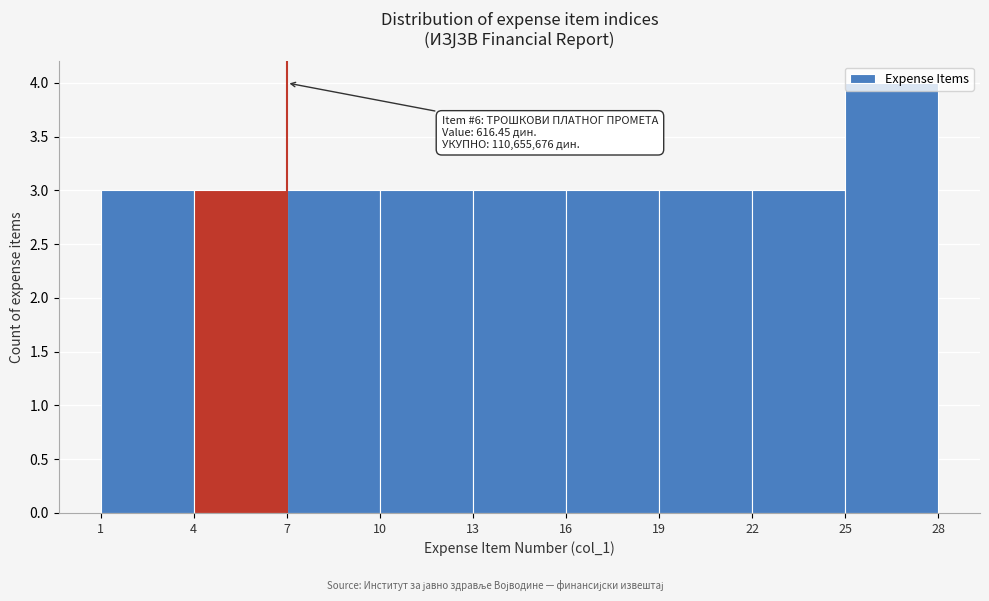

Over which range of the x-axis is the bar tallest?

25 to 28